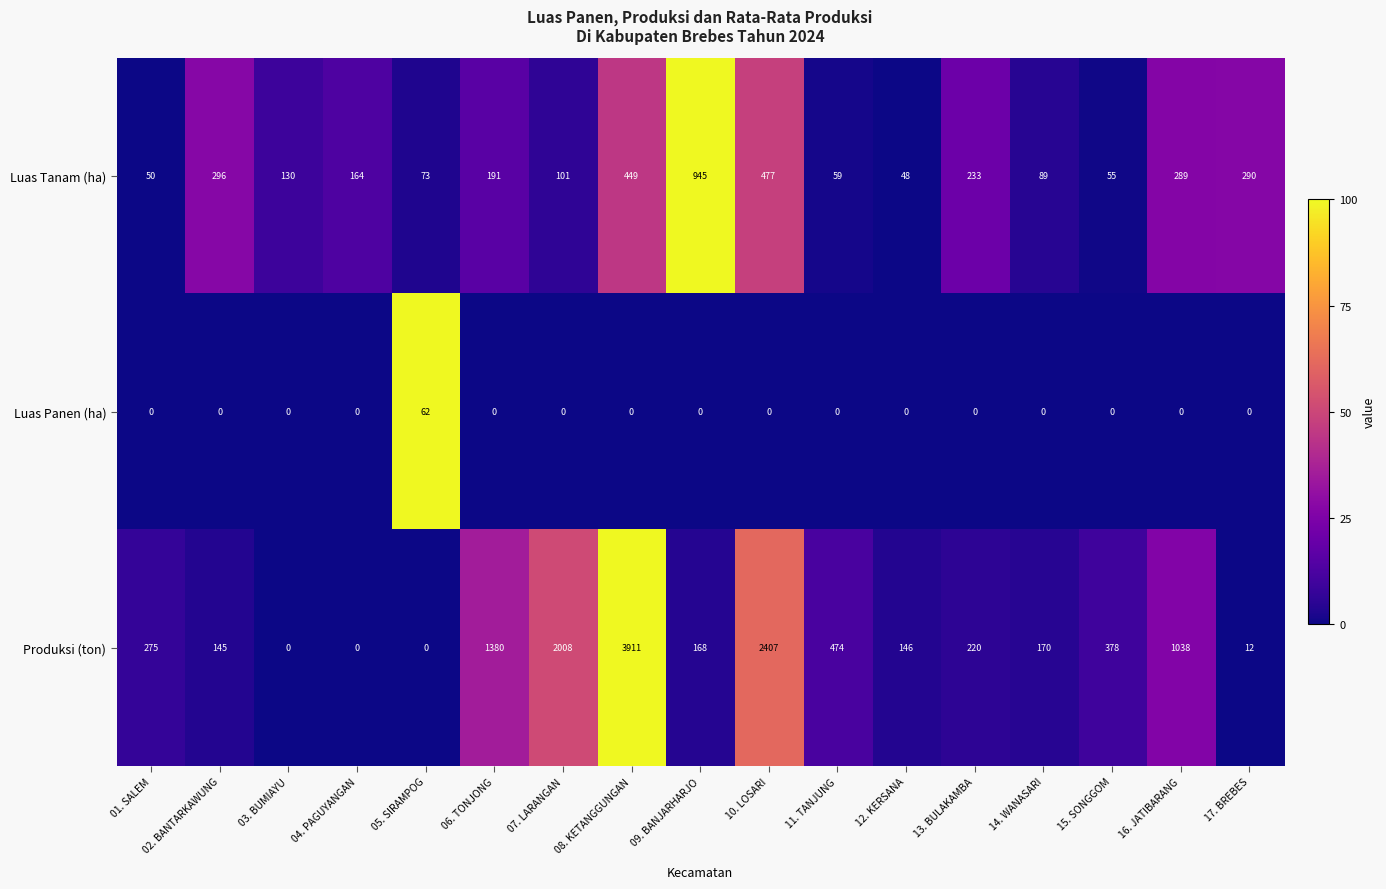

How many categories are shown in the chart?

17